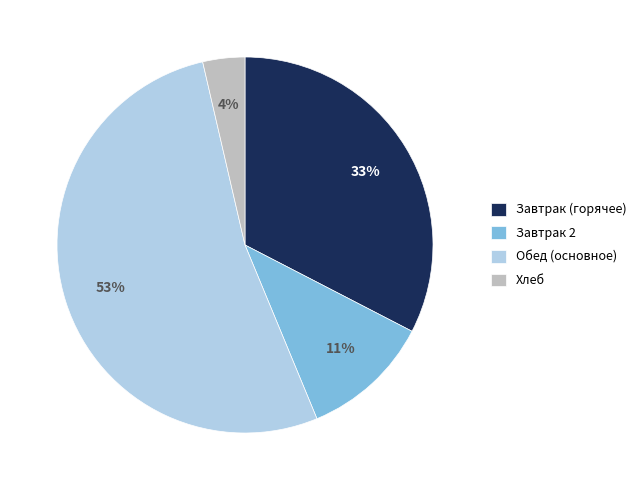

Is it true that Завтрак 2 is 1% of the pie?

False